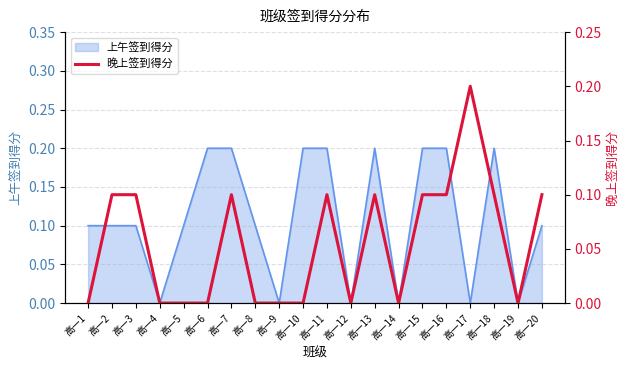

True or false: 上午签到得分 has a value of 0.1 at 高一17.

False